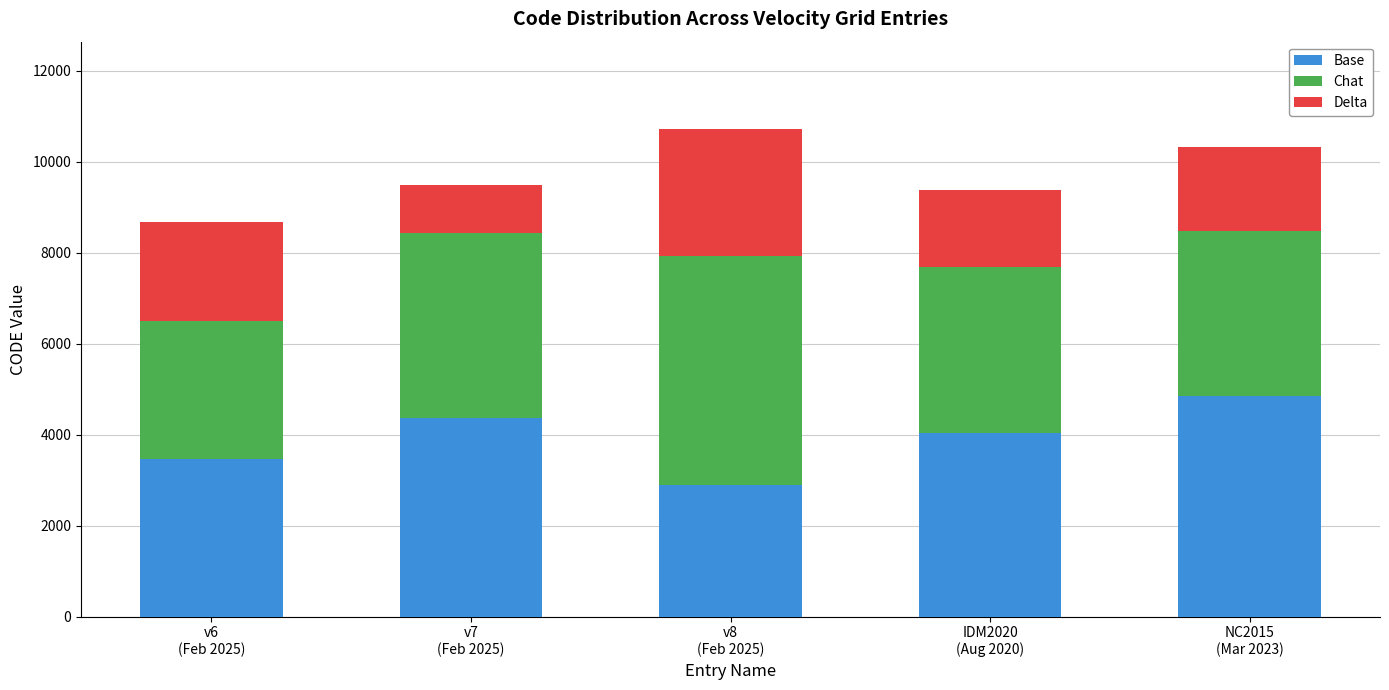

What is the highest value of the Base series?

4852